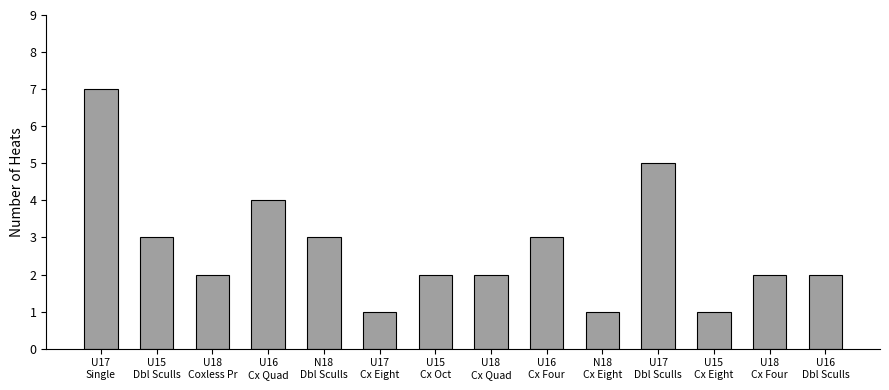

What is the difference between the second highest and second lowest values?

4